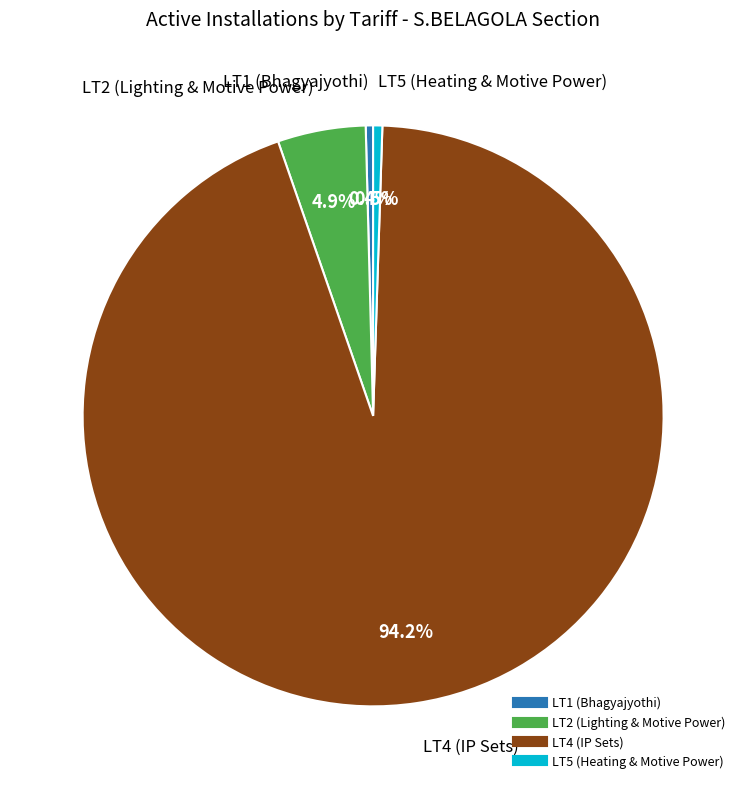

Do LT1 and LT2 together represent more than half of the pie?

No